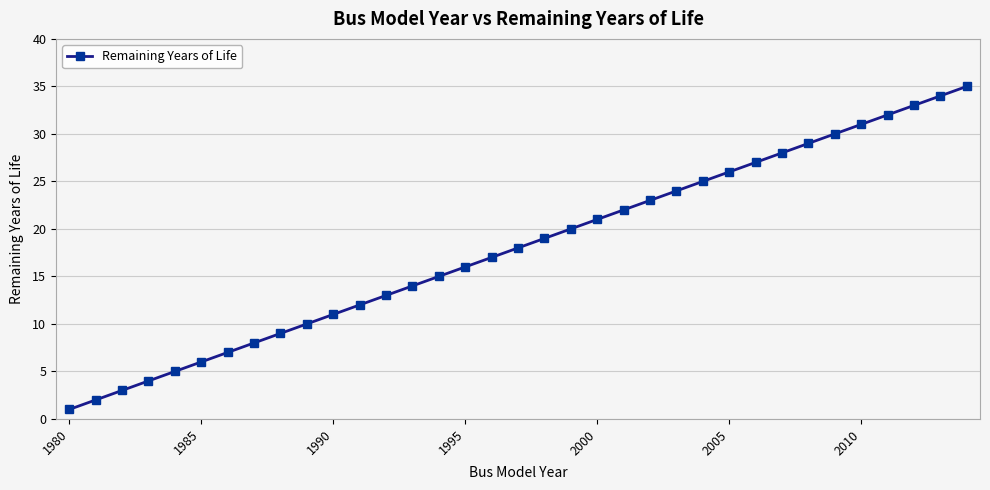

What is the difference between the second highest and second lowest values?

32